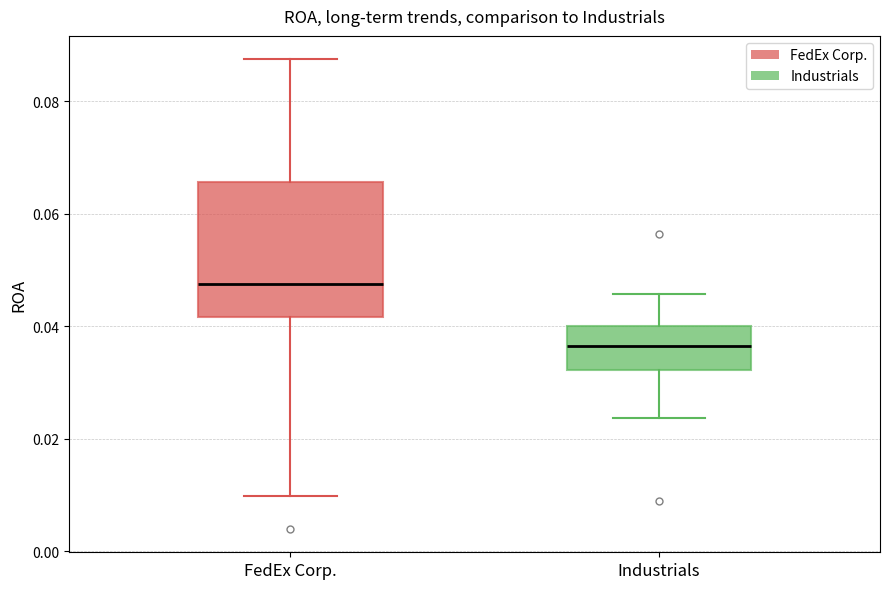

Reading left to right, read every box against the y-axis: the position of its median line, the range the box covers, and the ends of its whiskers. The values are not printed on the chart, so give them approximately, as read against the axis.

FedEx Corp.: median 0.048, box 0.042 to 0.066, whiskers 0.010 to 0.088
Industrials: median 0.036, box 0.032 to 0.040, whiskers 0.024 to 0.046